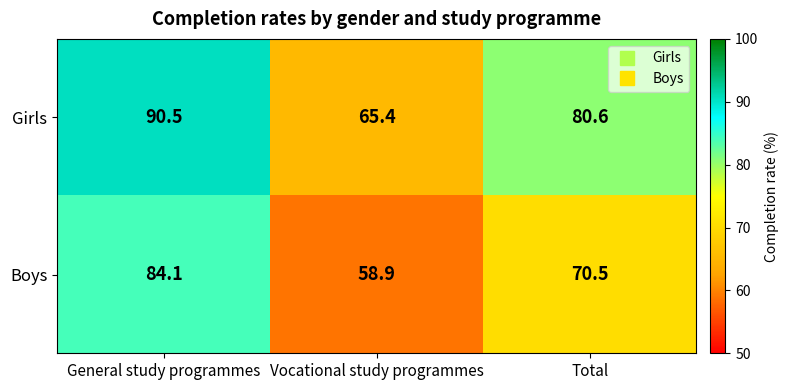

How many distinct data groups are displayed?

2